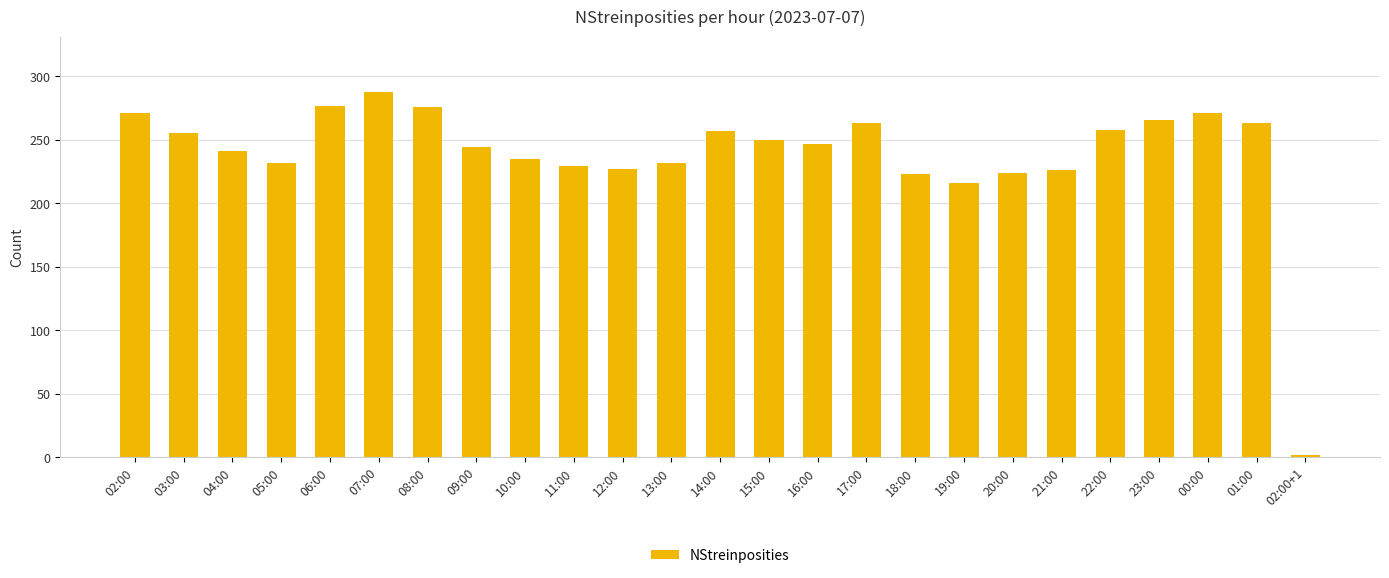

At which category does the chart reach its peak across all series?

07:00